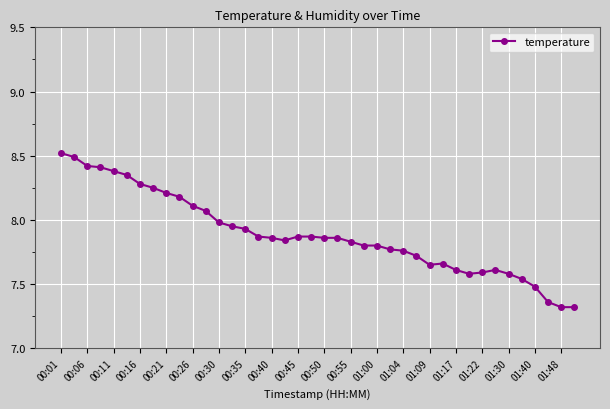

What is the difference between the maximum and minimum values?

1.2